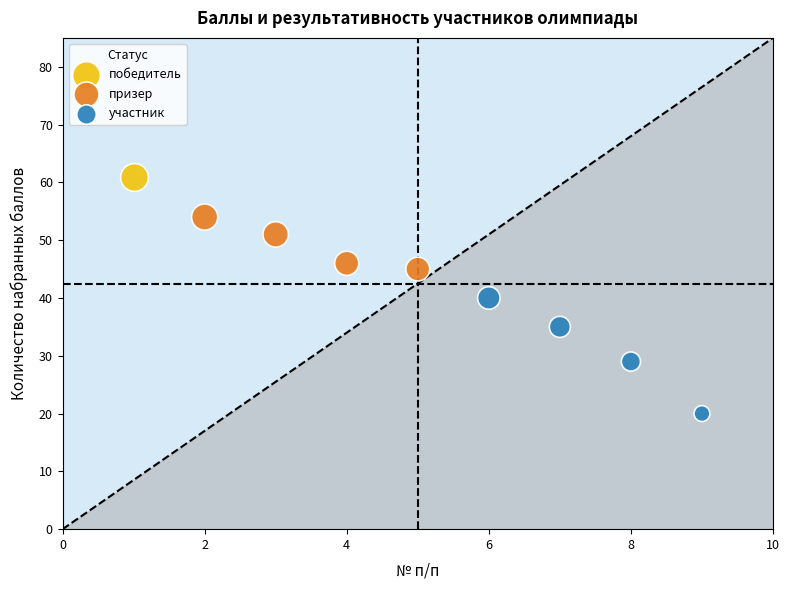

Which series contains the highest Y value?

победитель